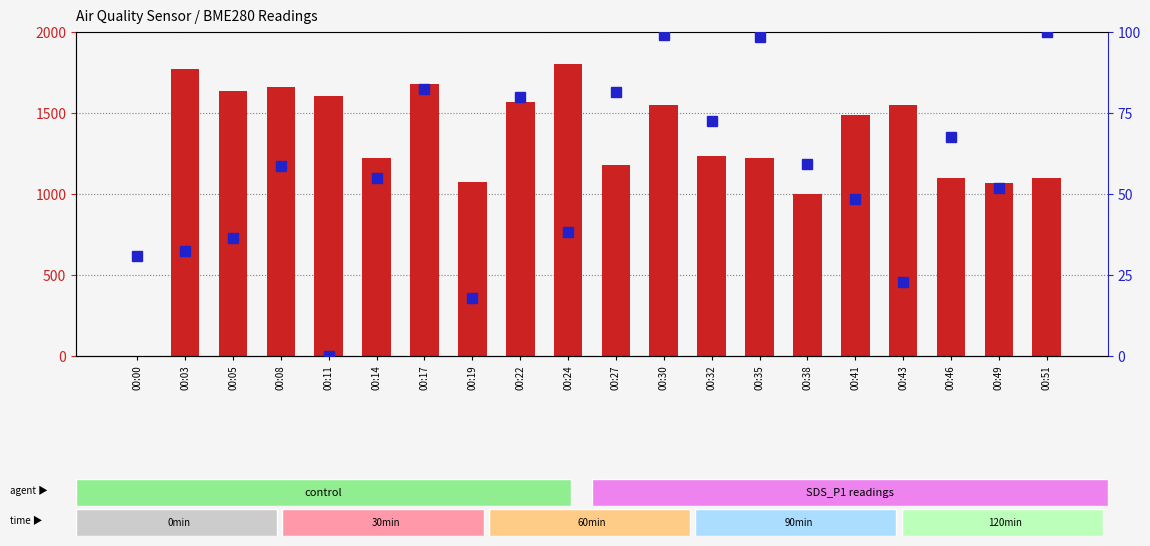

Is it true that percentile rank within the sample equals 38.9 at 00:43?

False